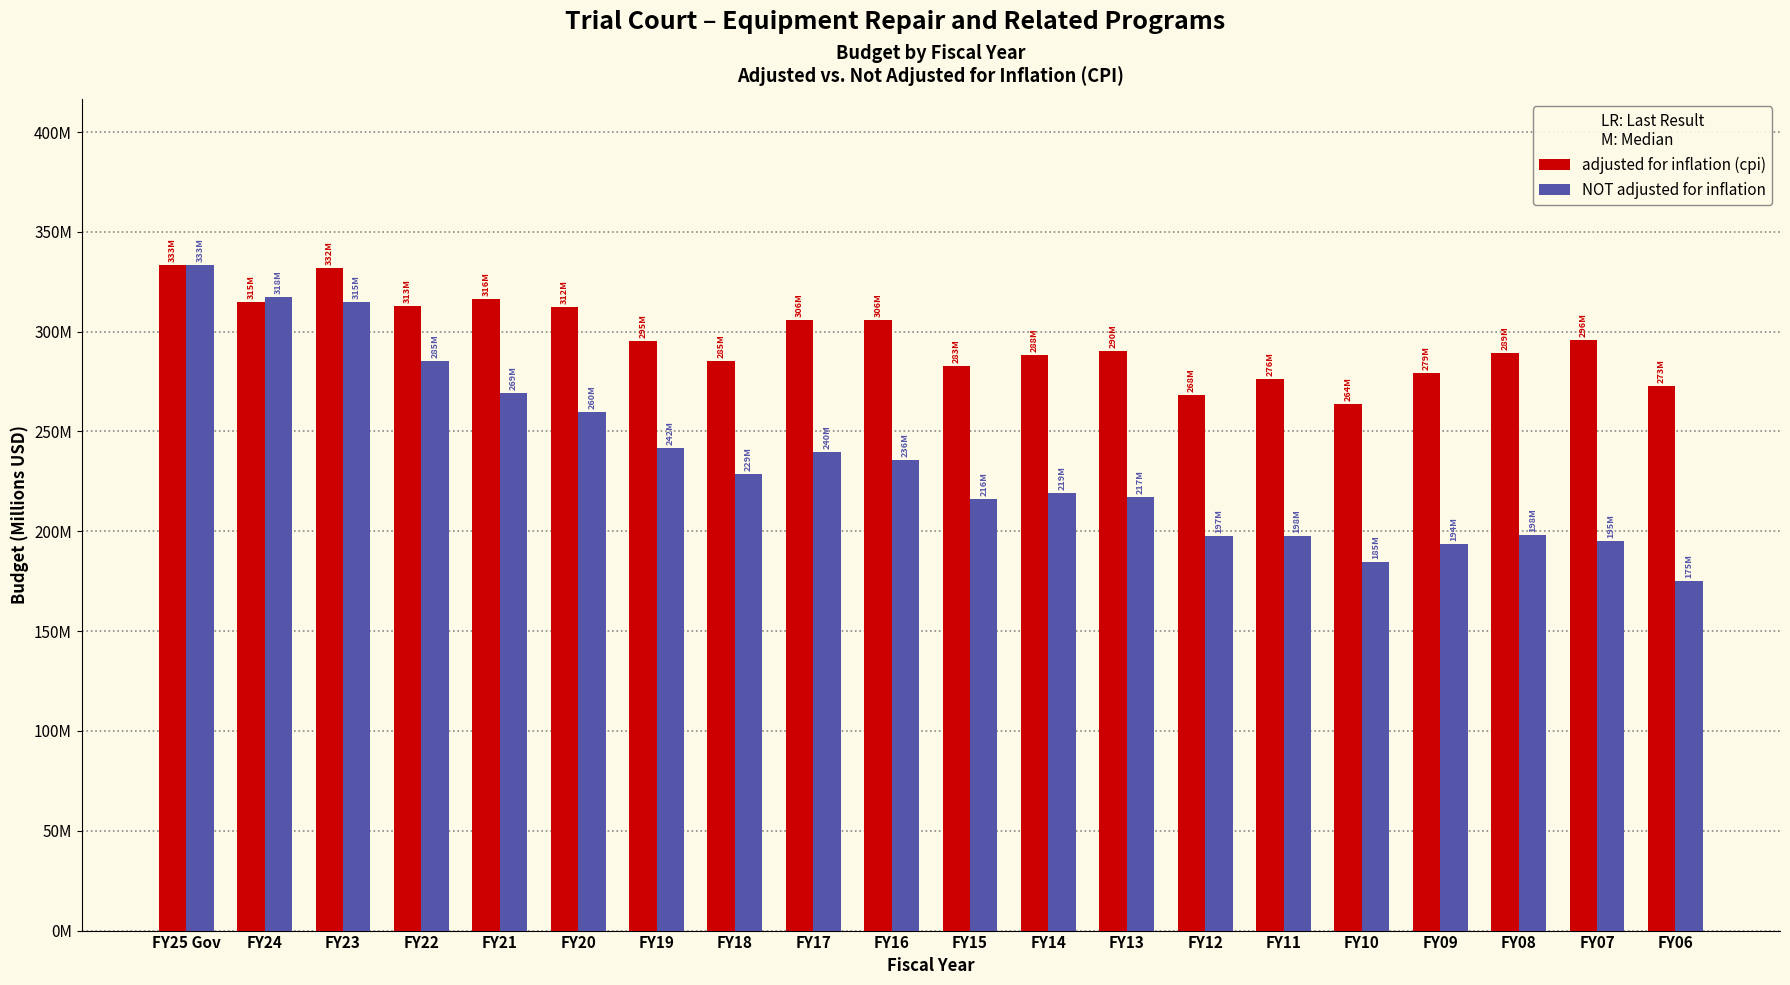

What is the difference between the maximum and minimum values in the NOT adjusted for inflation series?

158.0